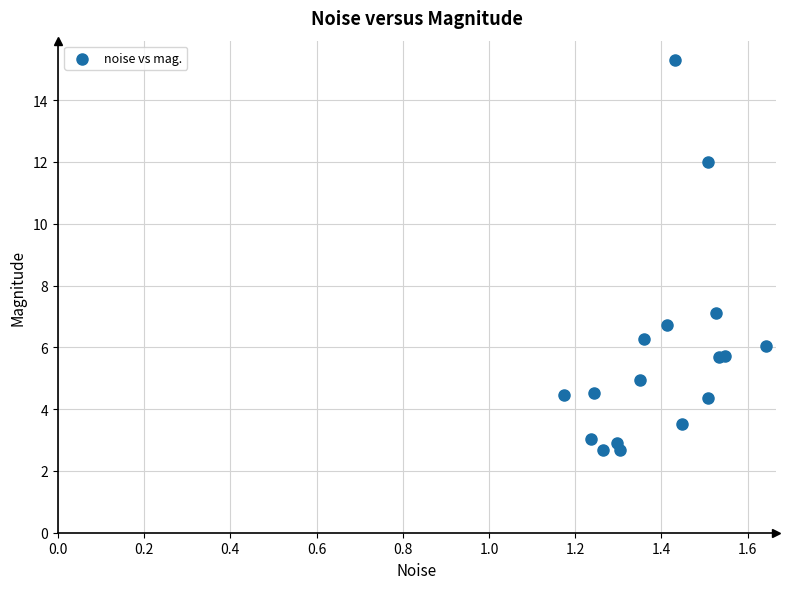

What Y value in the scatter plot is closest to 8?

7.1